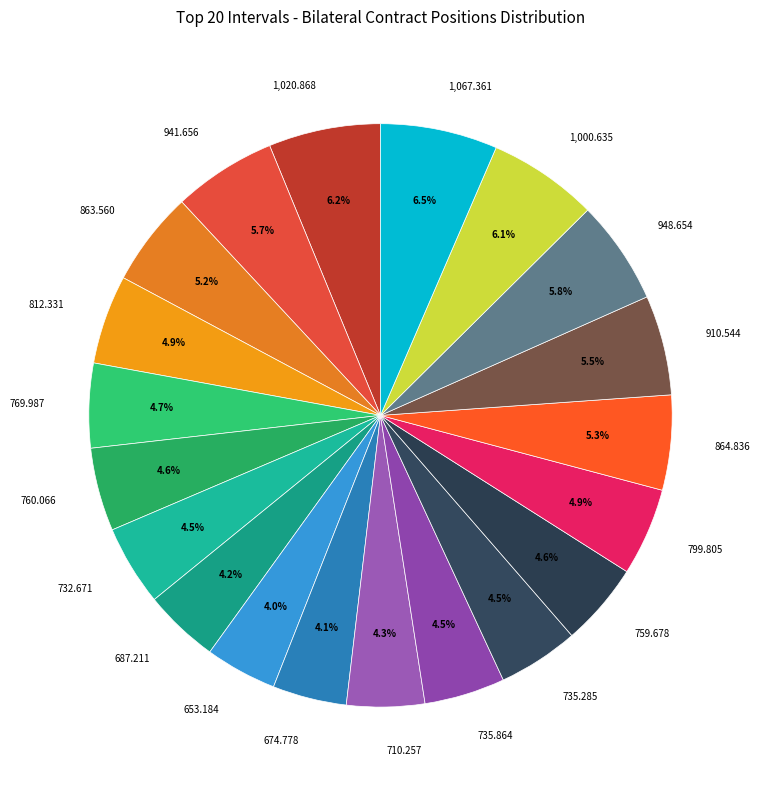

Combined, do 799.805 and 735.864 account for over 50%?

No